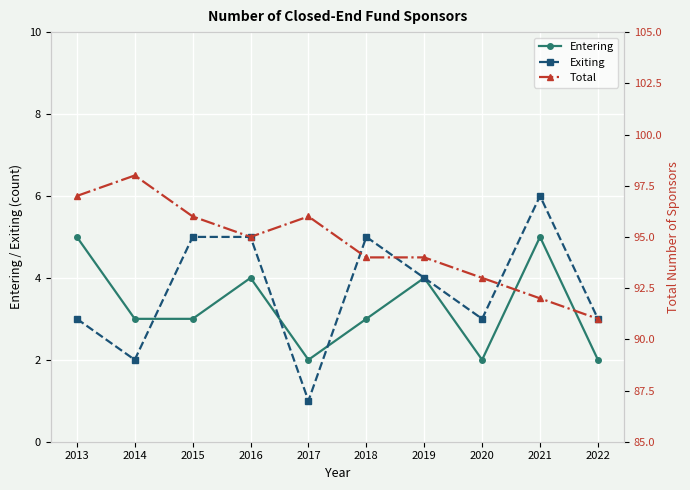

What are all the series names shown in the legend?

Entering, Exiting, Total